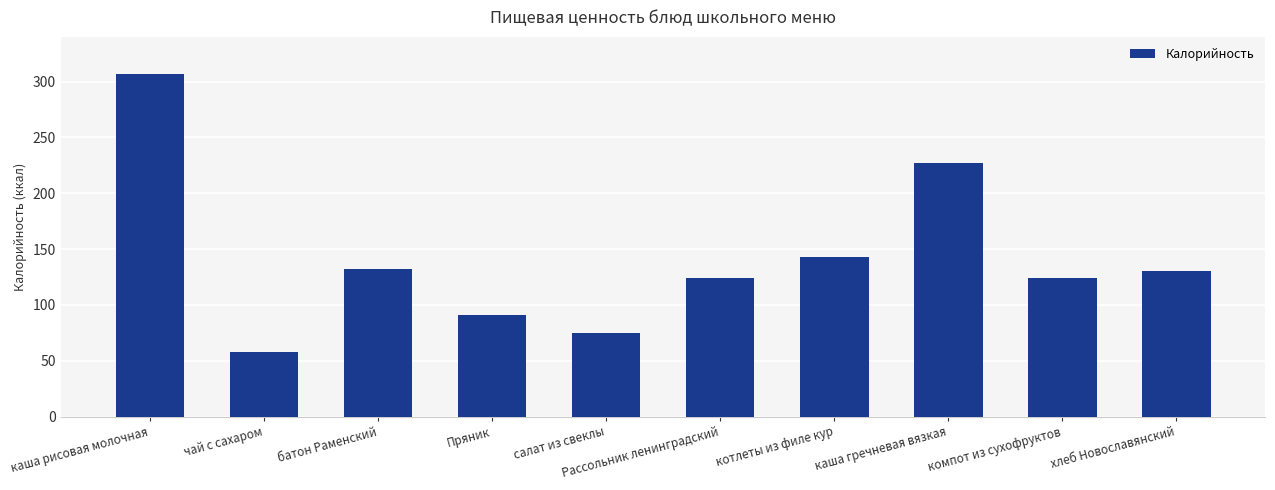

What is the label of the 4th bar from the left?

Пряник